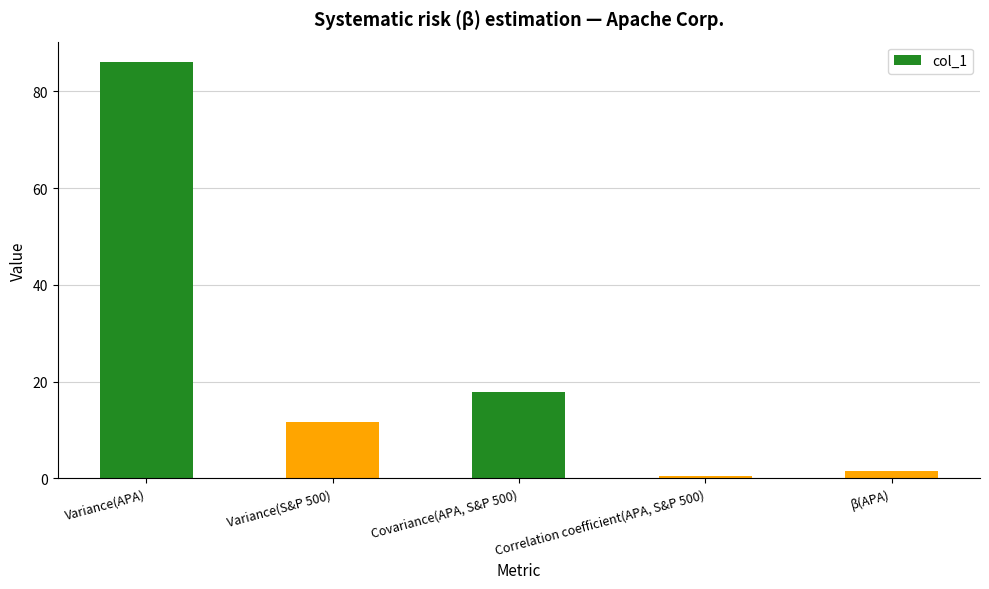

Which label corresponds to the largest value in the chart?

Variance(APA)